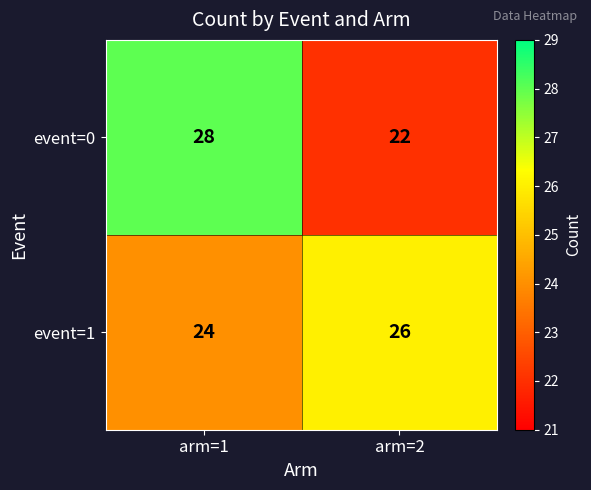

Reading left to right, extract all data points from this chart.

event=0: arm=1=28	arm=2=22
event=1: arm=1=24	arm=2=26